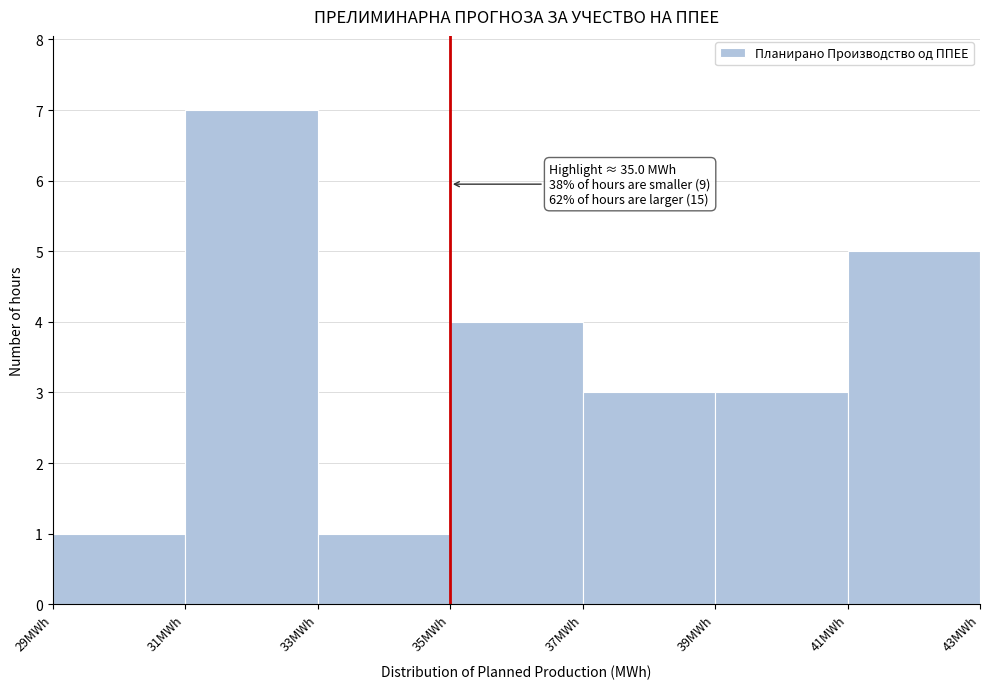

Which range on the x-axis has the tallest bar?

31 to 33